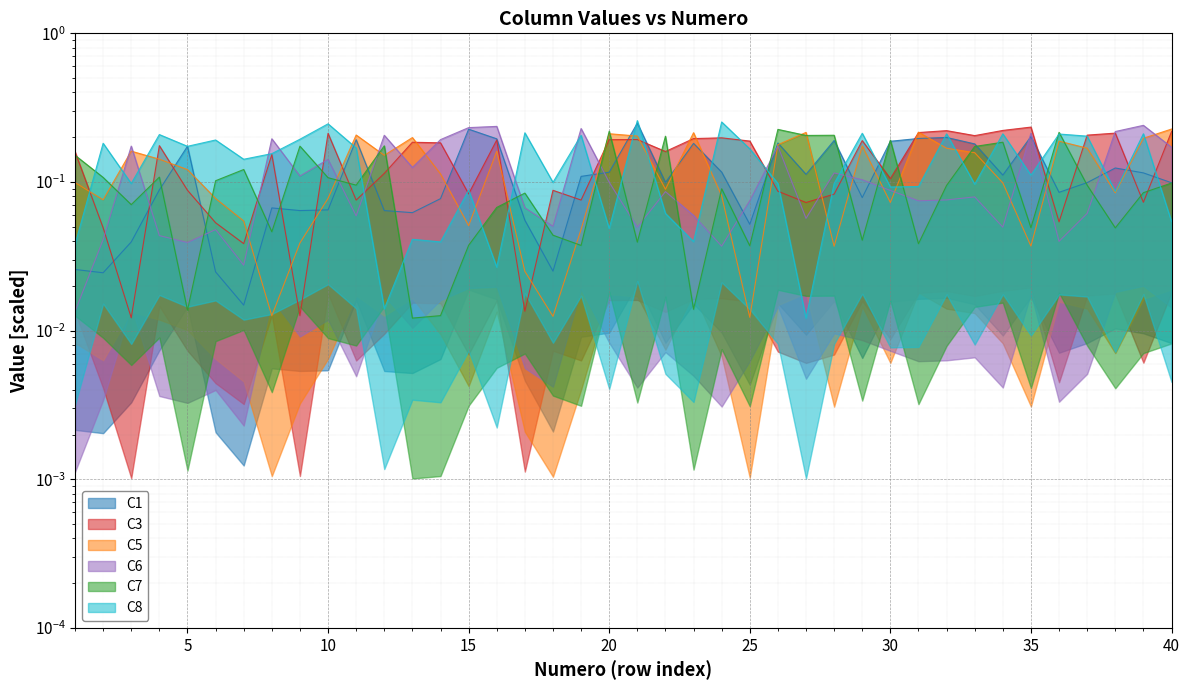

List the labels in order of C3 value, smallest first.

3, 9, 17, 7, 2, 6, 36, 27, 39, 11, 19, 28, 15, 26, 18, 5, 30, 12, 8, 1, 22, 4, 14, 13, 25, 29, 16, 20, 21, 23, 24, 33, 37, 10, 38, 31, 40, 32, 34, 35